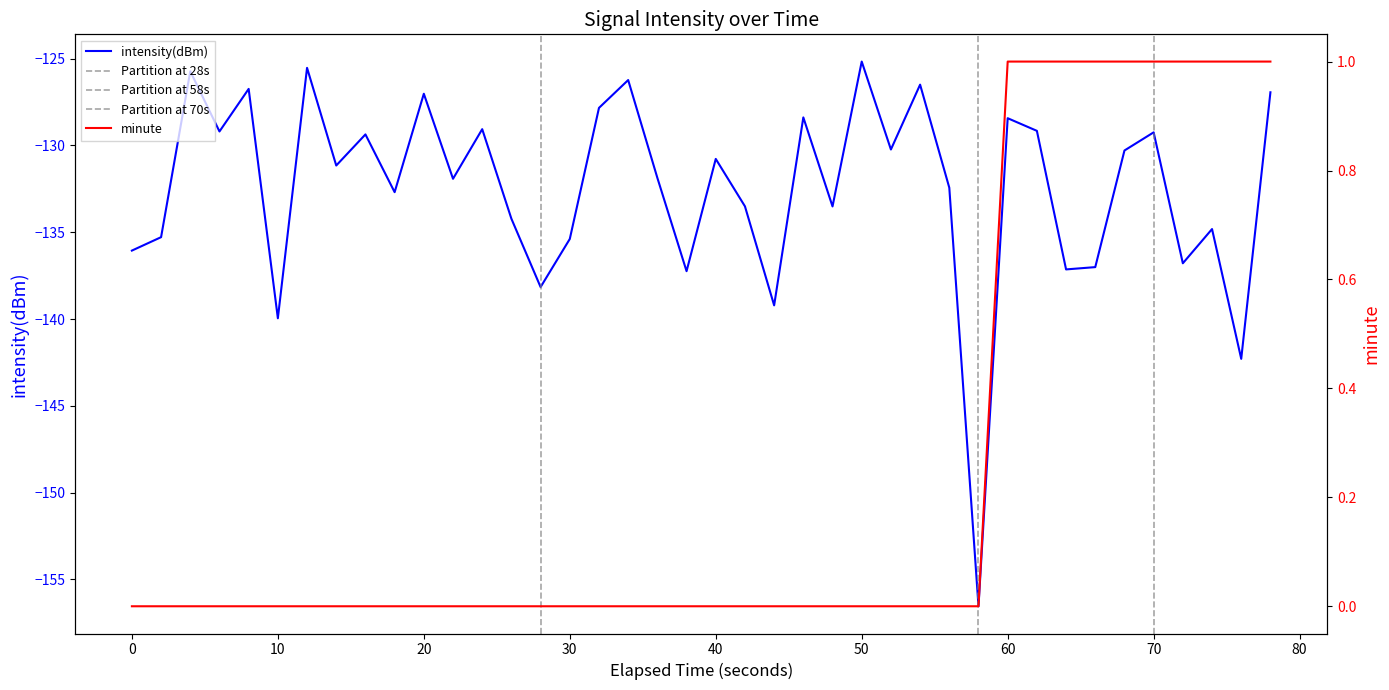

What is the highest value of the intensity(dBm) series?

-125.2